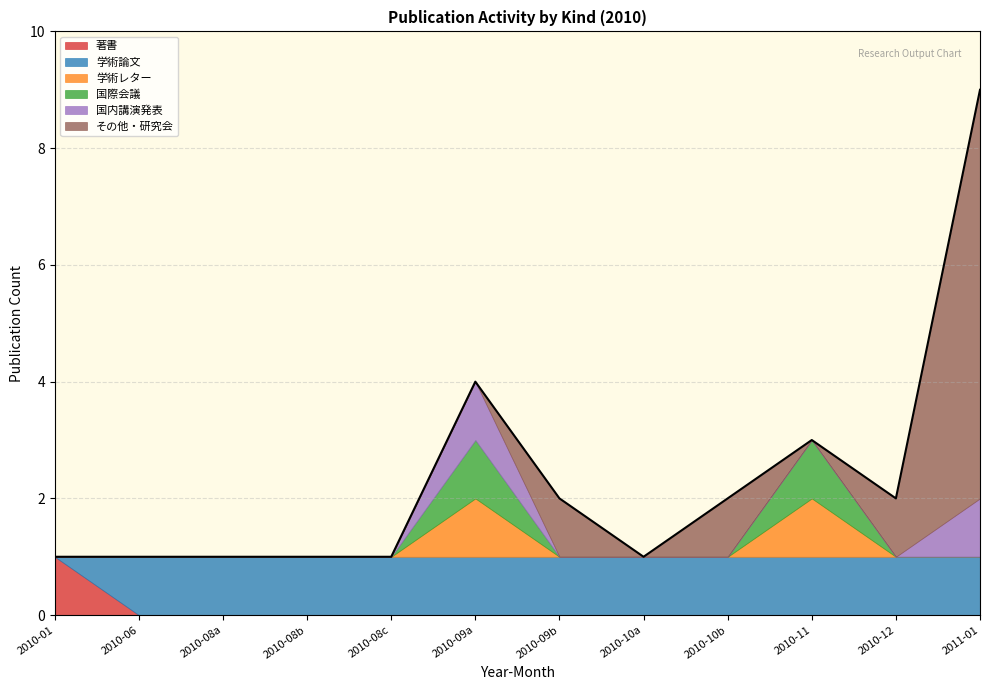

True or false: その他・研究会 and 著書 intersect in this chart.

False